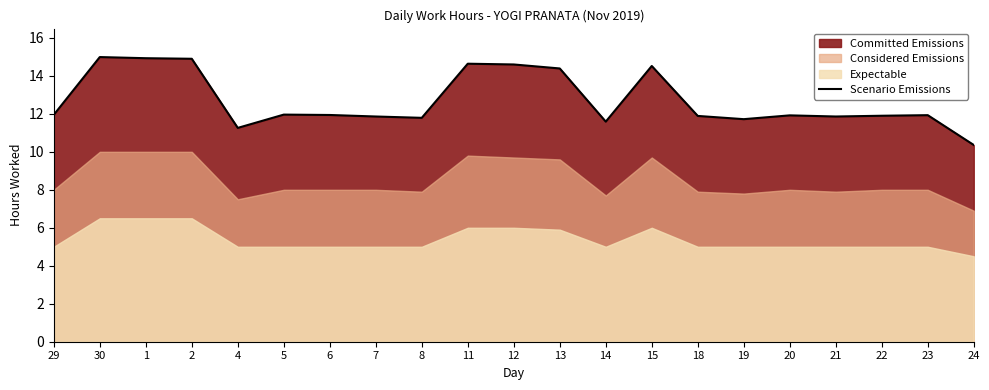

What is the change in value from 1 to 21?

-3.1